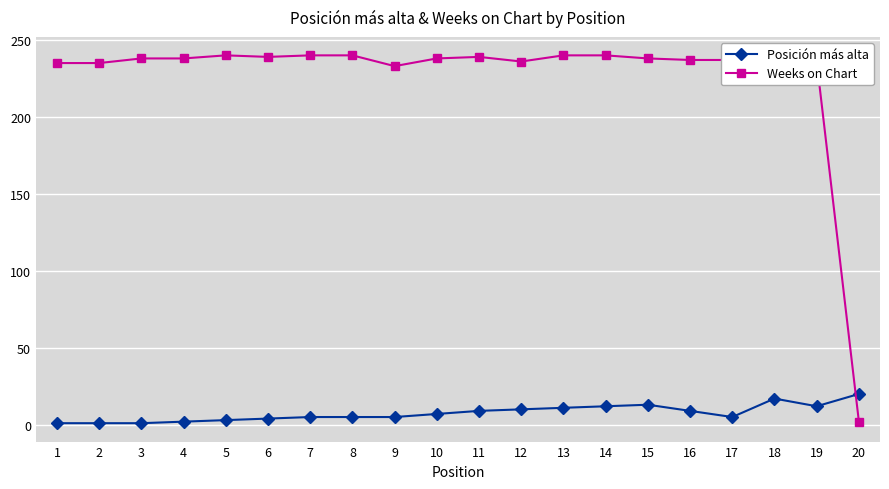

Between 17 and 15, which is larger?

15